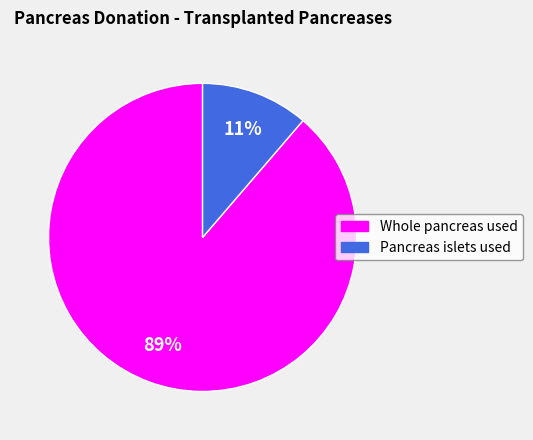

Is there a majority slice in this chart?

Yes